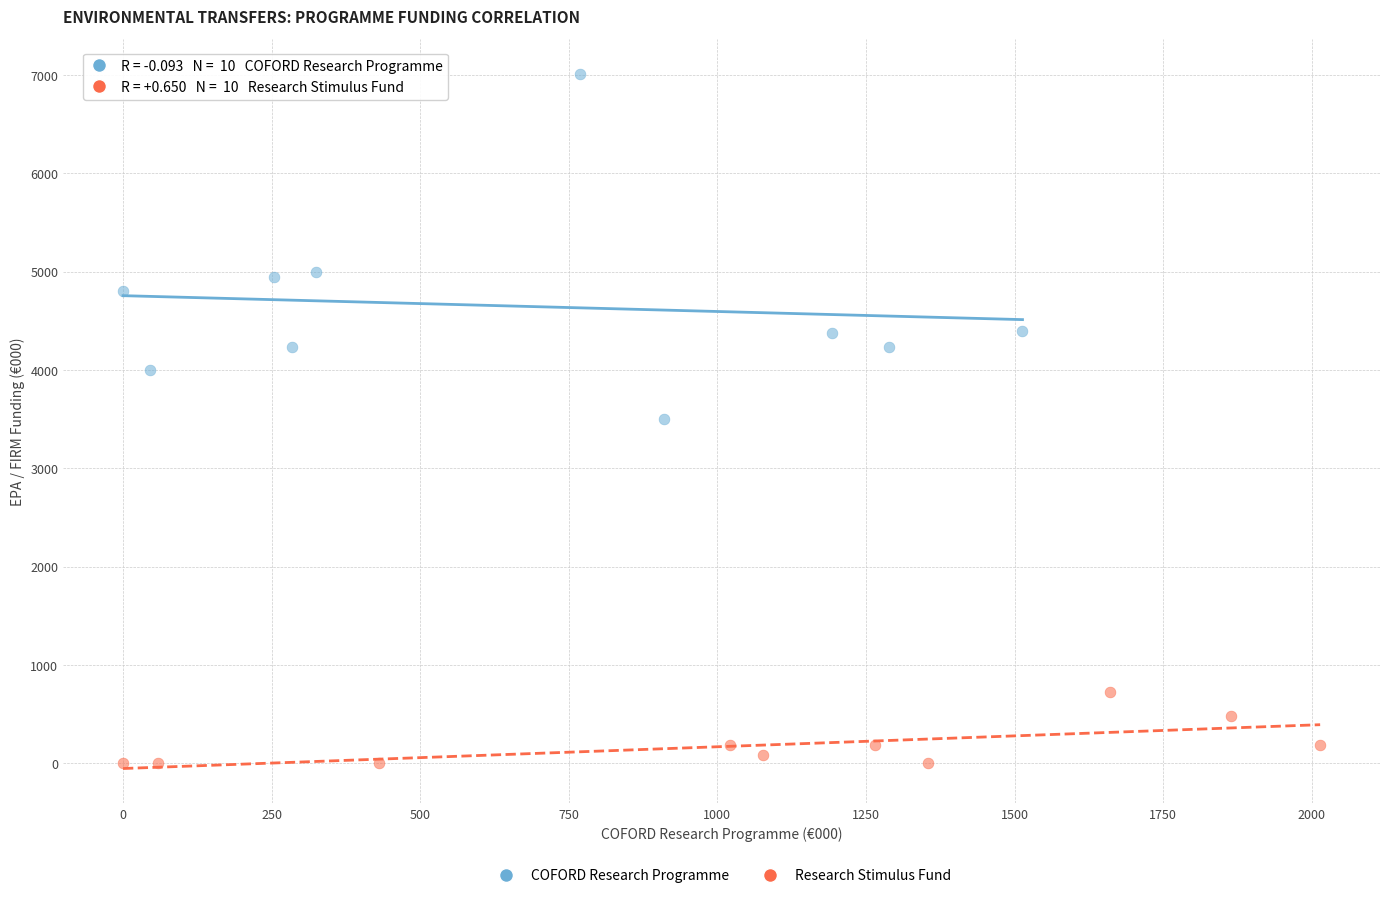

Which series has the widest spread of Y values?

COFORD Research Programme